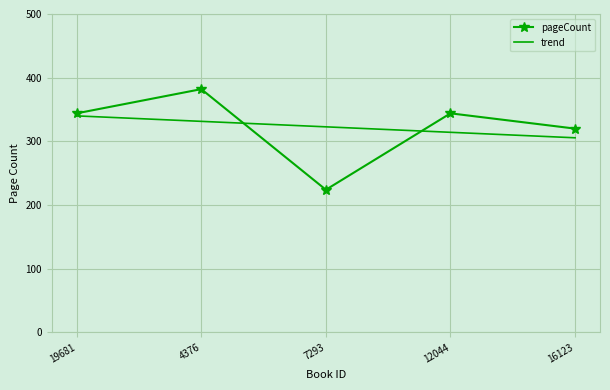

Reading left to right, what are all the values shown in this chart?

344	382	224	344	320